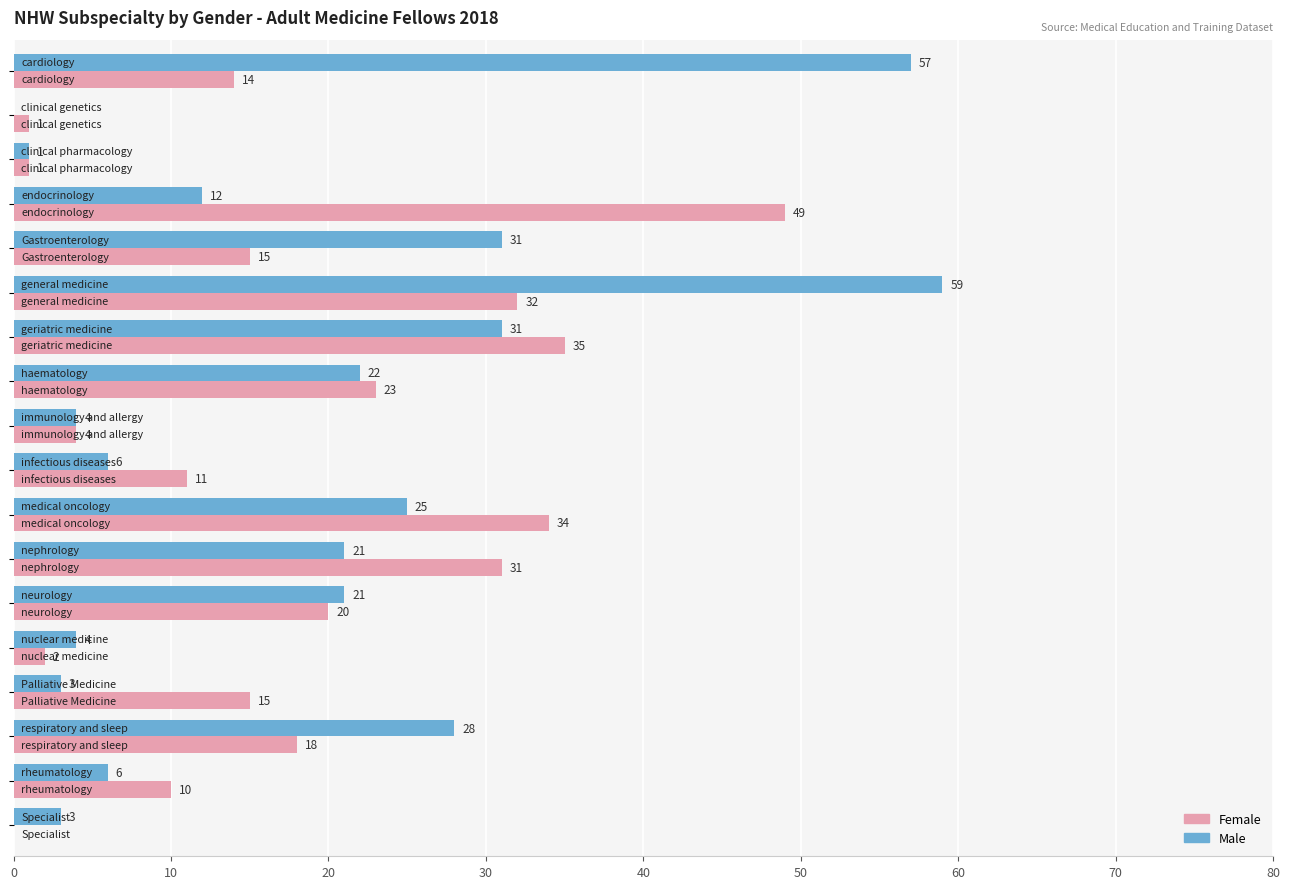

Which series has the largest total across all categories?

Male